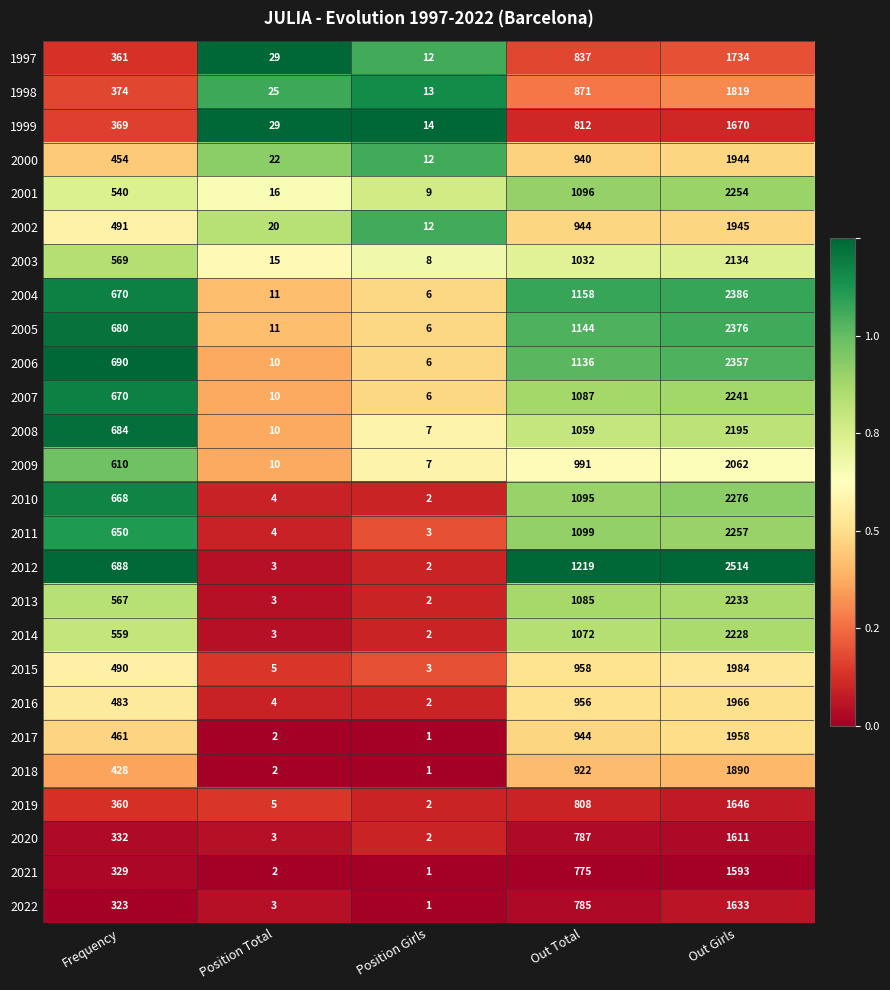

Which series changed the most between Frequency and Out Total?

2001